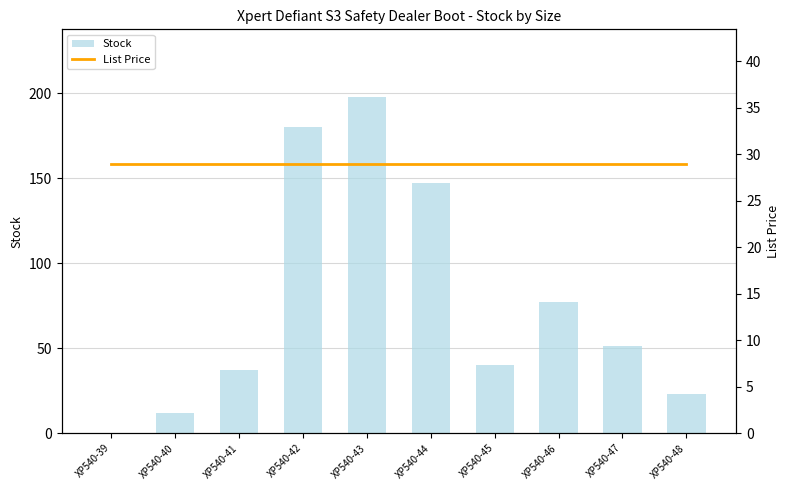

At XP540-48, list the series in order from smallest to largest.

Stock, List Price